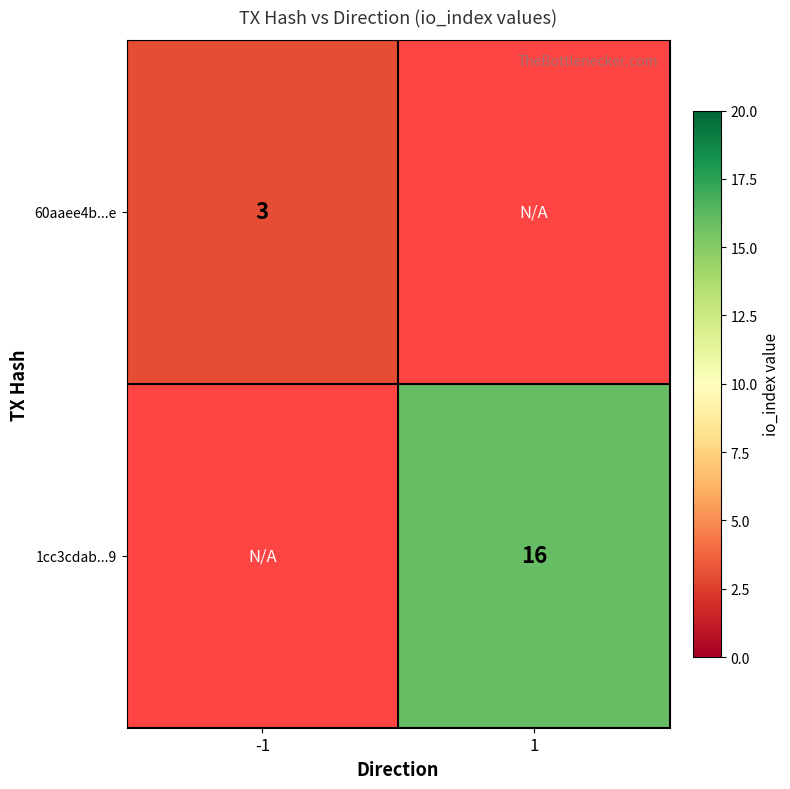

Between 1 and -1, which is larger?

-1